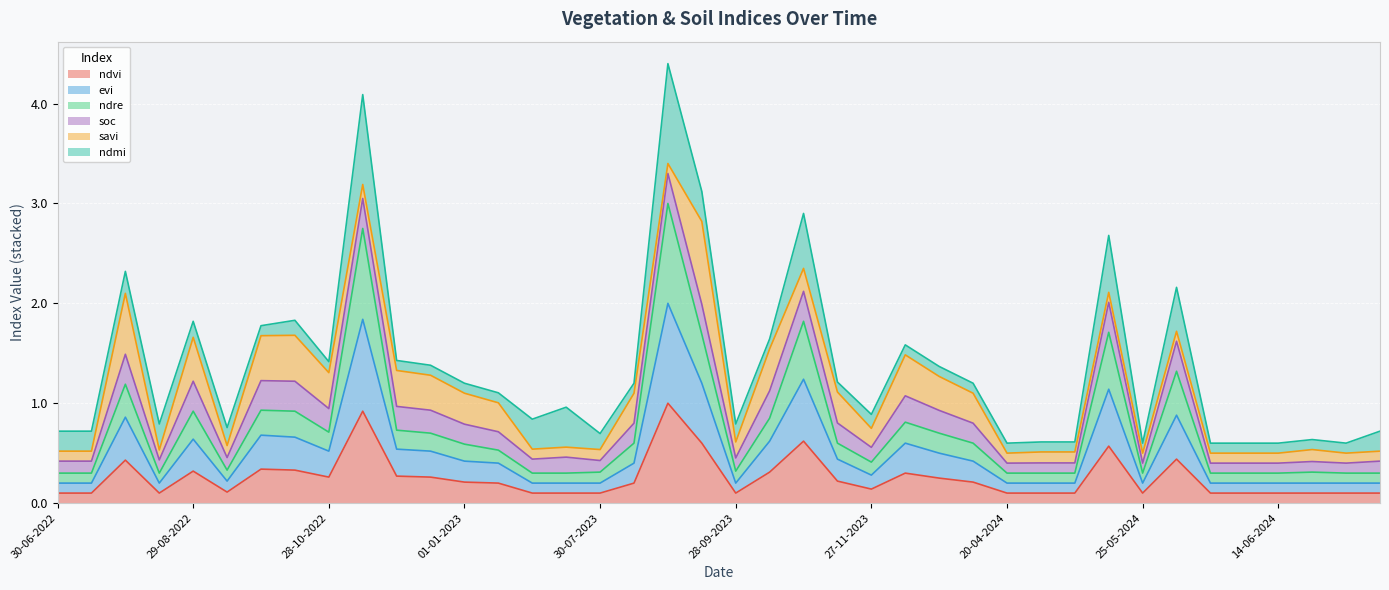

What is the label of the 18th point from the left?

14-08-2023